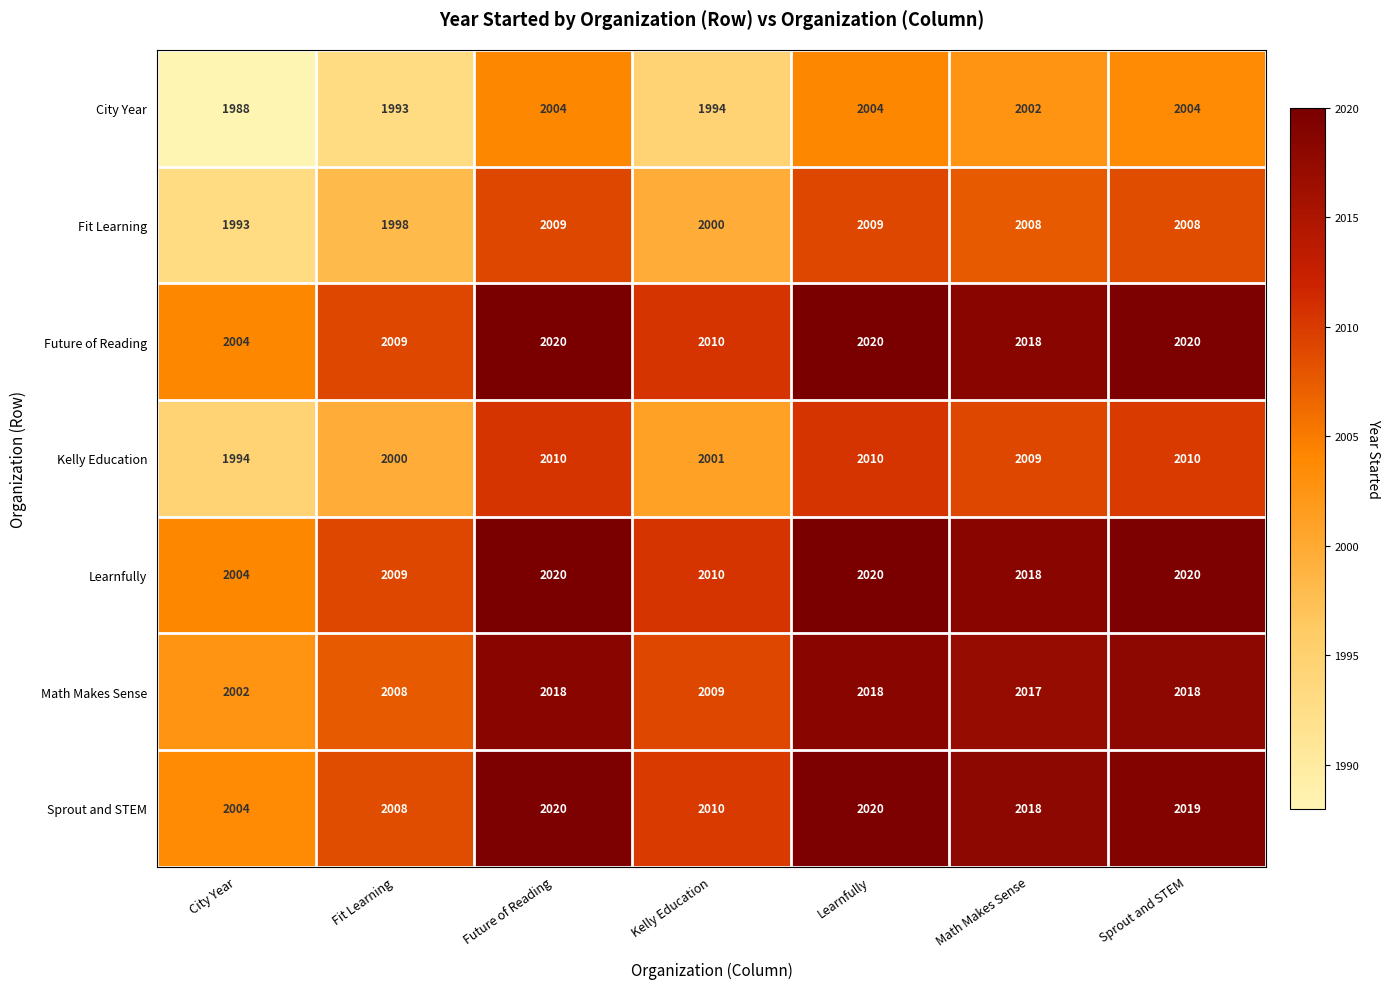

At which label is Math Makes Sense closest to 2010?

Kelly Education